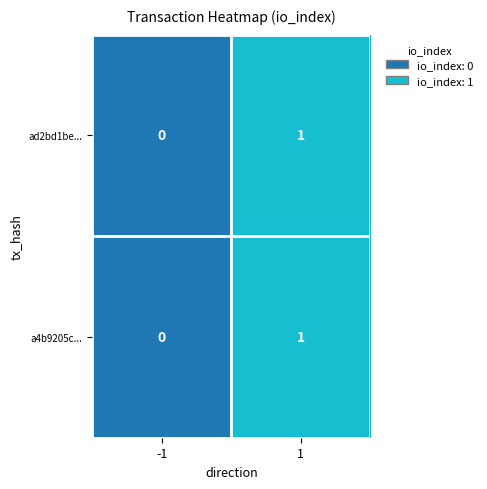

Count the number of categories in the chart.

2